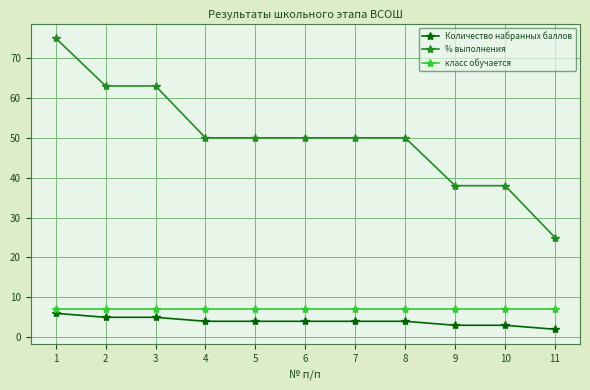

What are all the series names shown in the legend?

Количество набранных баллов, % выполнения, класс обучается